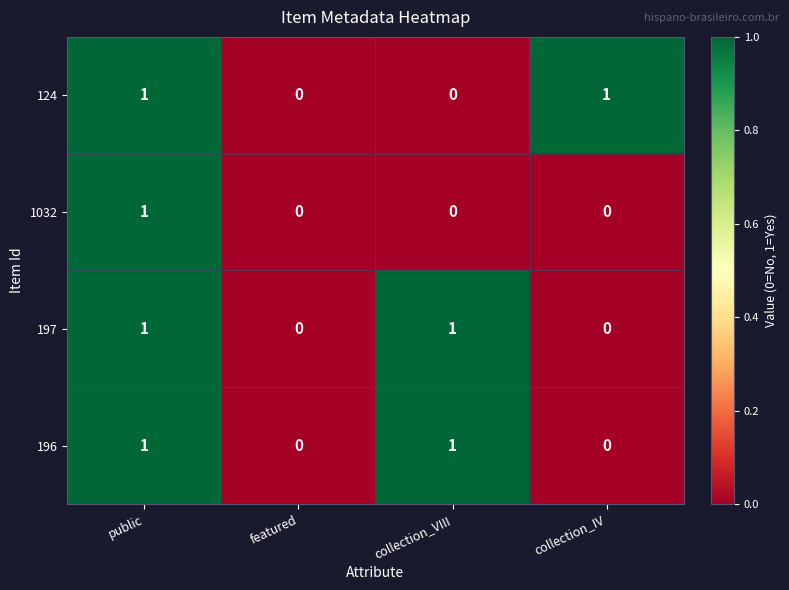

How many 124 values are between 0 and 1?

4